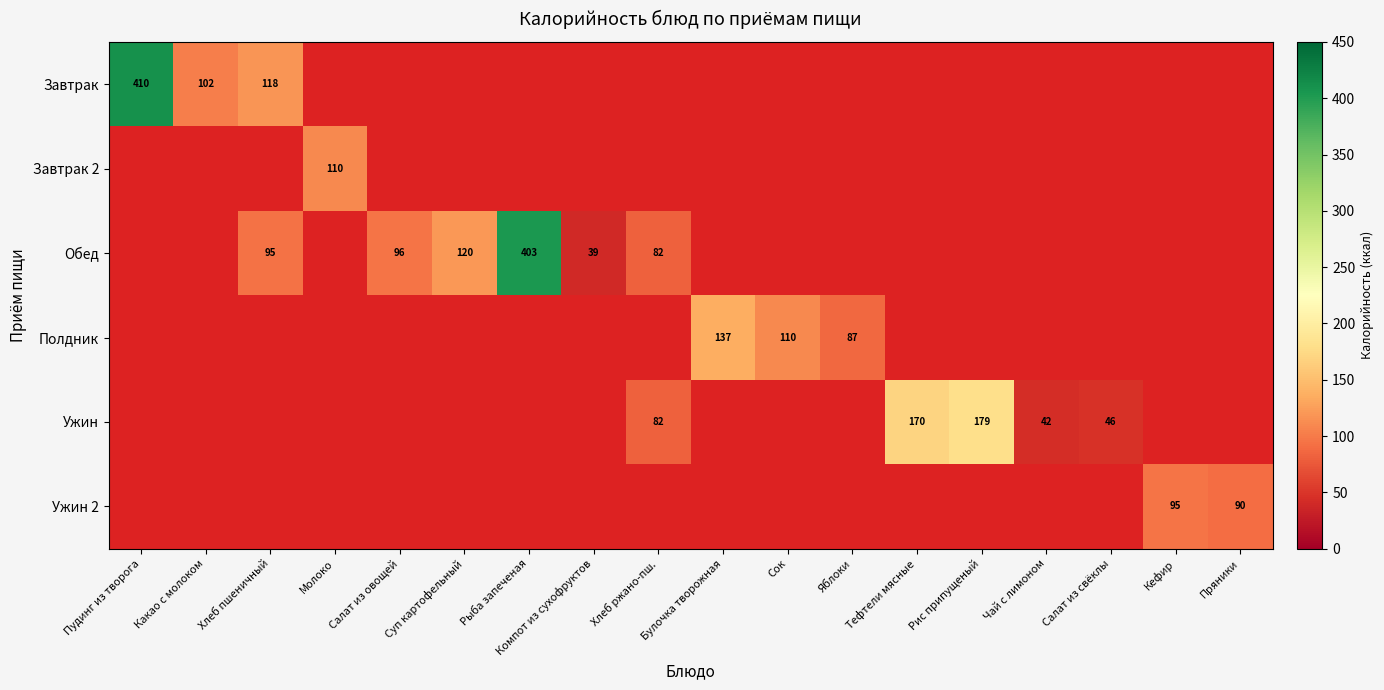

Is the value of Полдник at Тефтели мясные greater than the value of Ужин 2 at Яблоки?

No